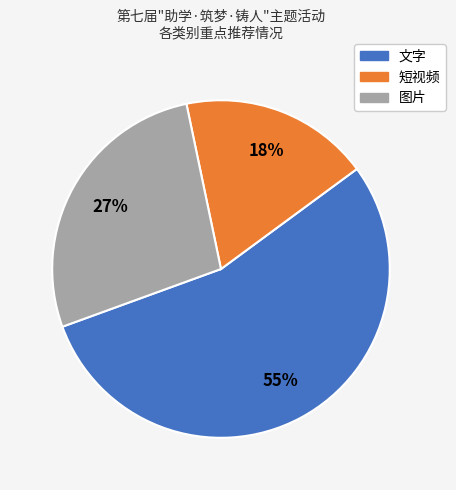

Is there a majority slice in this chart?

Yes